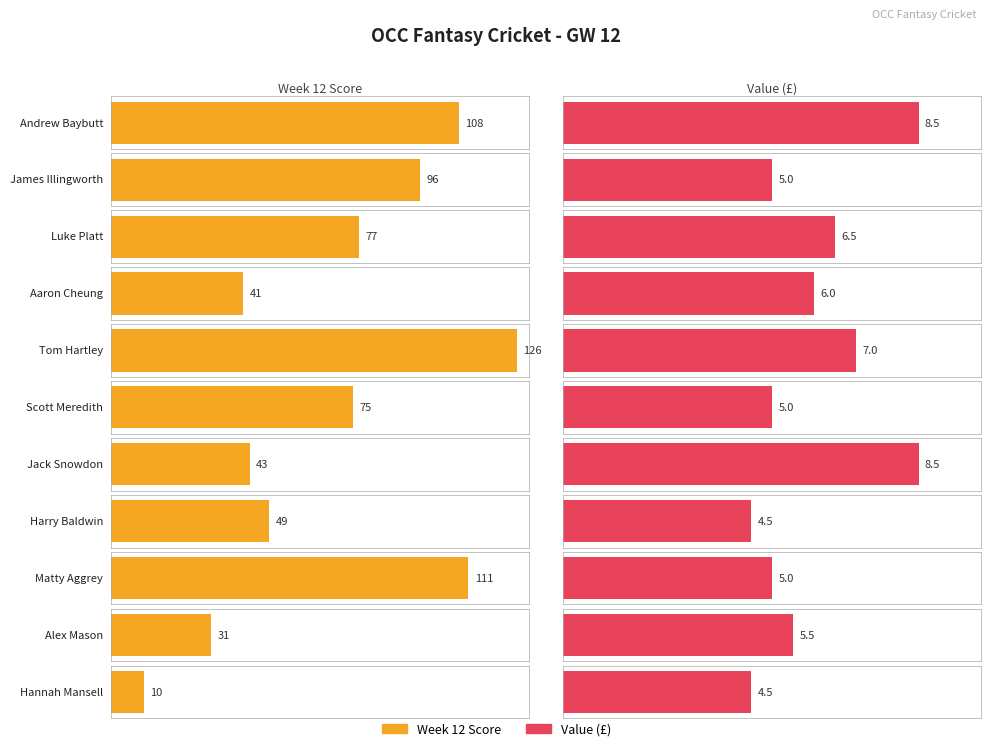

Which series has the largest range (max minus min)?

Week 12